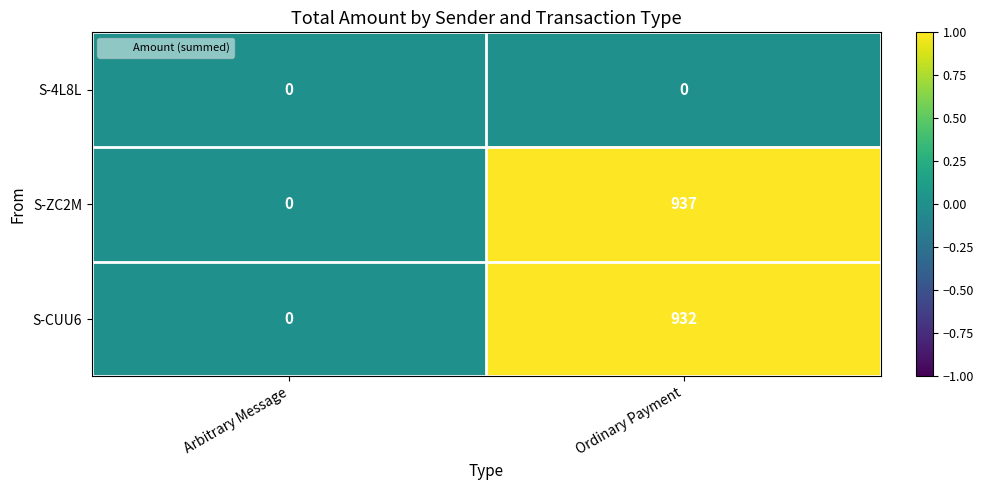

Rank the series by their maximum value, from lowest to highest.

S-4L8L, S-CUU6, S-ZC2M